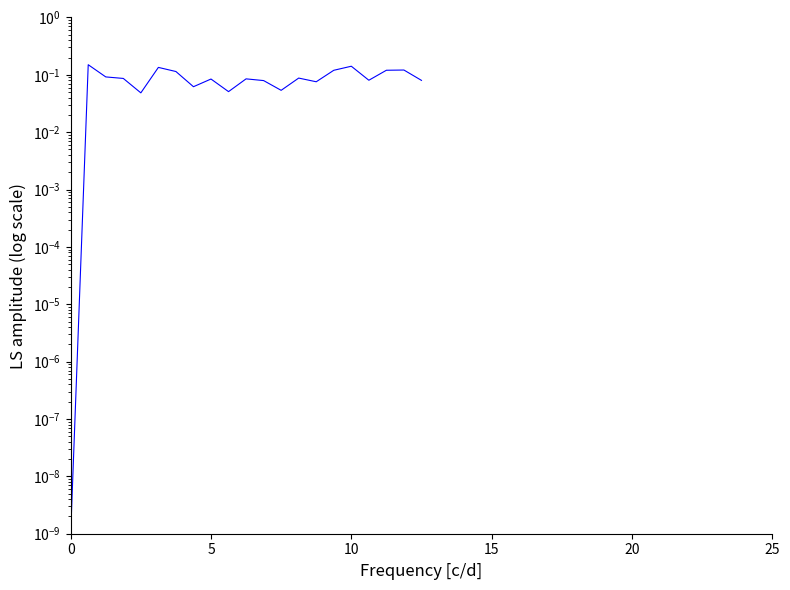

The chart shows a value of 0.0 at 0. True or false?

False